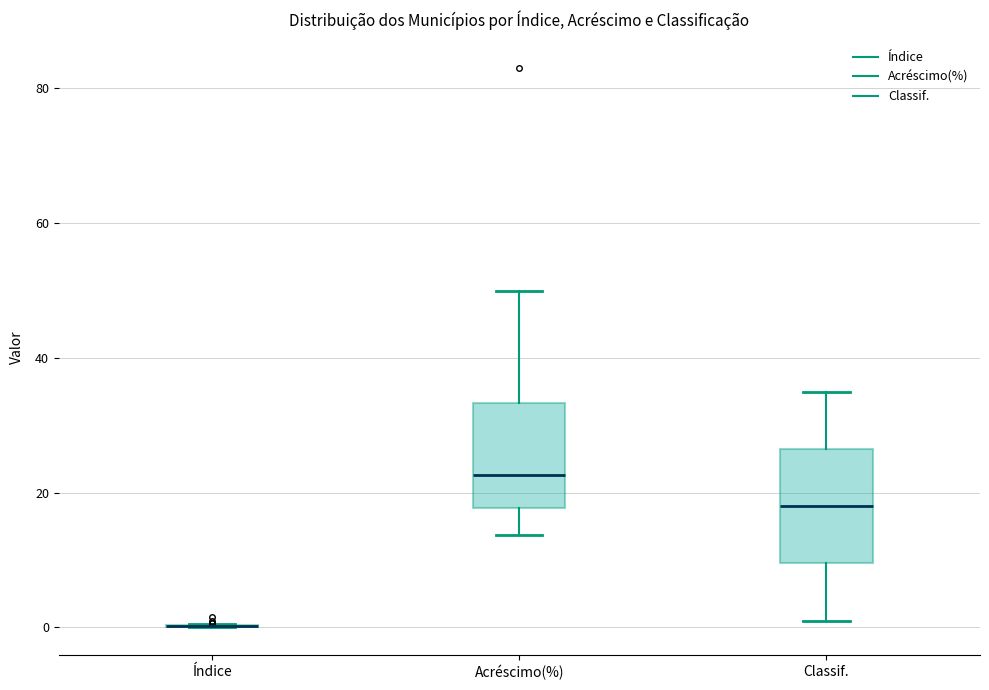

Reading left to right, read every box against the y-axis: the position of its median line, the range the box covers, and the ends of its whiskers. The values are not printed on the chart, so give them approximately, as read against the axis.

Índice: box collapsed to a line at 0, whiskers 0 to 0
Acréscimo(%): median 22, box 18 to 34, whiskers 14 to 50
Classif.: median 18, box 10 to 26, whiskers 2 to 36